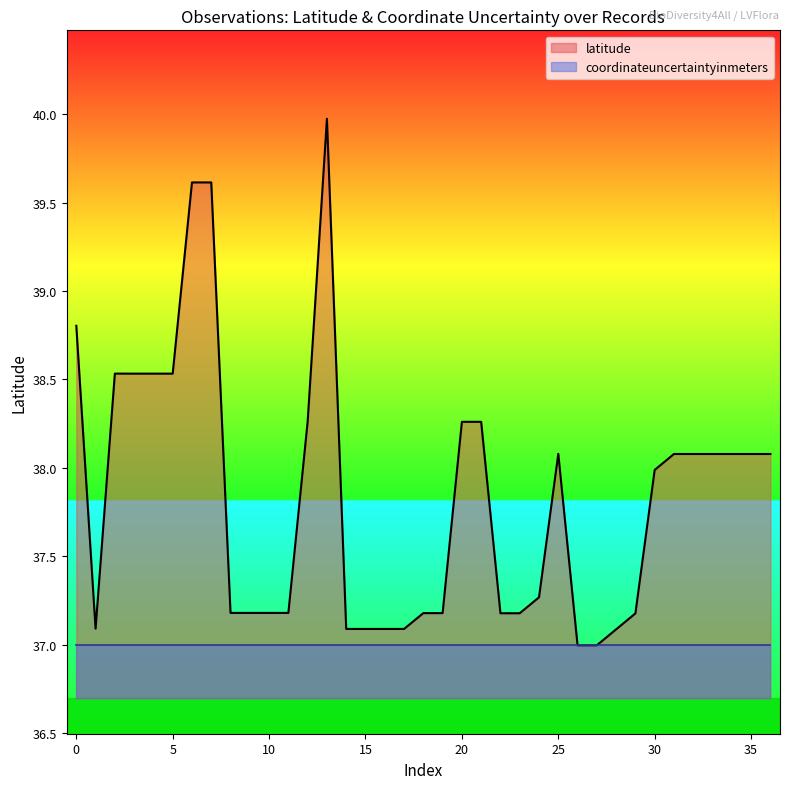

How many interior local peaks (higher than both neighbors) does the data have?

3